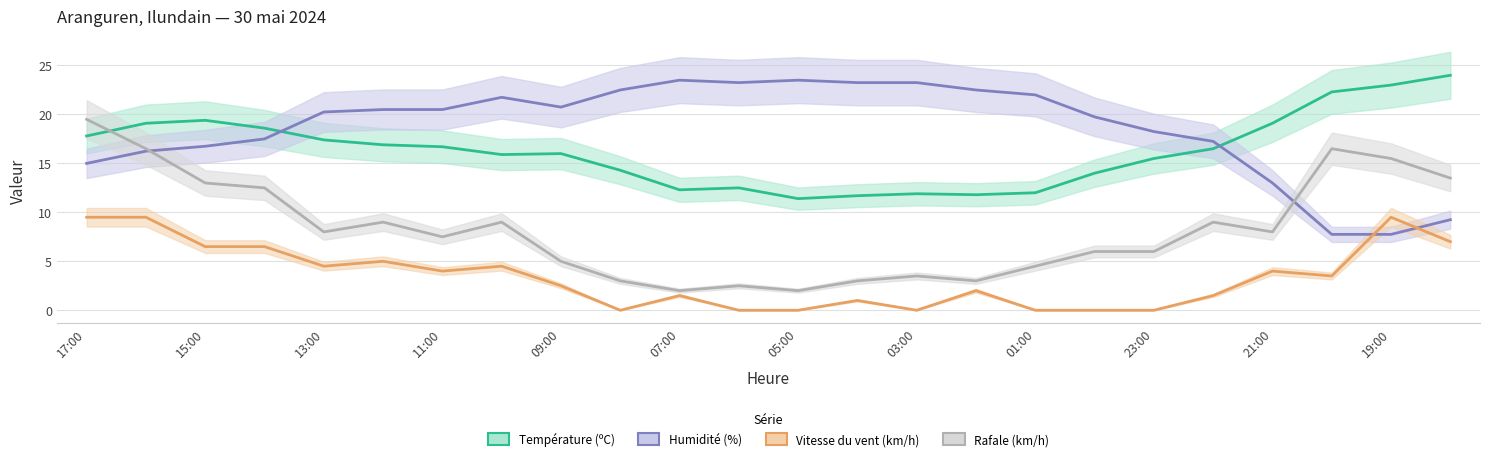

Reading left to right, transcribe all the data shown in this chart.

Température (ºC): 17.8	19.1	19.4	18.6	17.4	16.9	16.7	15.9	16.0	14.3	12.3	12.5	11.4	11.7	11.9	11.8	12.0	14.0	15.5	16.5	19.1	22.3	23.0	24.0
Humidité (%): 15.0	16.2	16.8	17.5	20.2	20.5	20.5	21.8	20.8	22.5	23.5	23.2	23.5	23.2	23.2	22.5	22.0	19.8	18.2	17.2	13.0	7.8	7.8	9.2
Vitesse du vent (km/h): 9.5	9.5	6.5	6.5	4.5	5.0	4.0	4.5	2.5	0.0	1.5	0.0	0.0	1.0	0.0	2.0	0.0	0.0	0.0	1.5	4.0	3.5	9.5	7.0
Rafale (km/h): 19.5	16.5	13.0	12.5	8.0	9.0	7.5	9.0	5.0	3.0	2.0	2.5	2.0	3.0	3.5	3.0	4.5	6.0	6.0	9.0	8.0	16.5	15.5	13.5